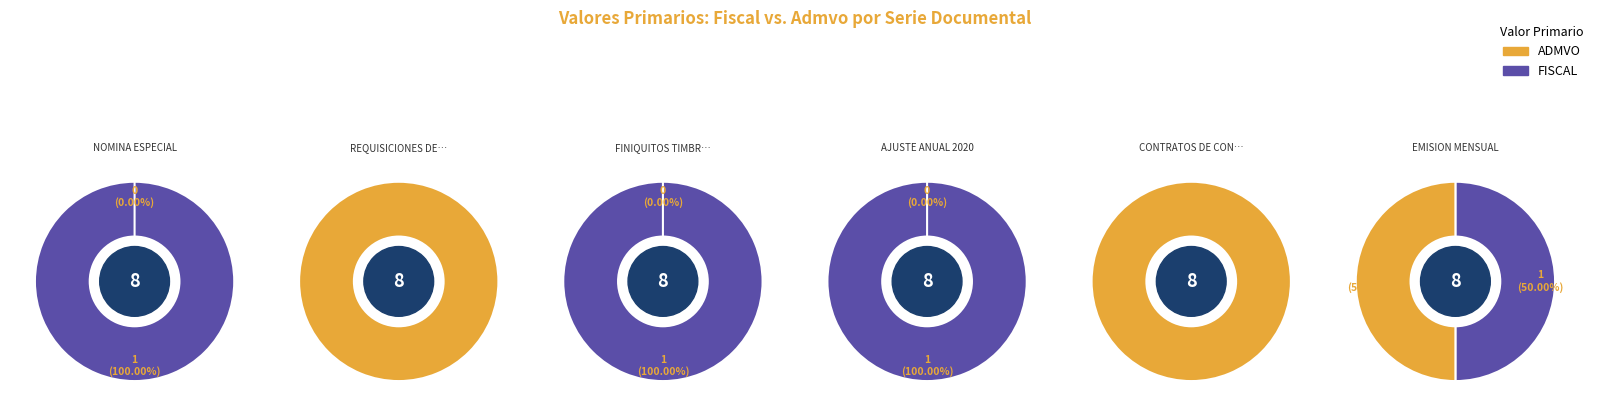

Does any single category account for the majority?

Yes